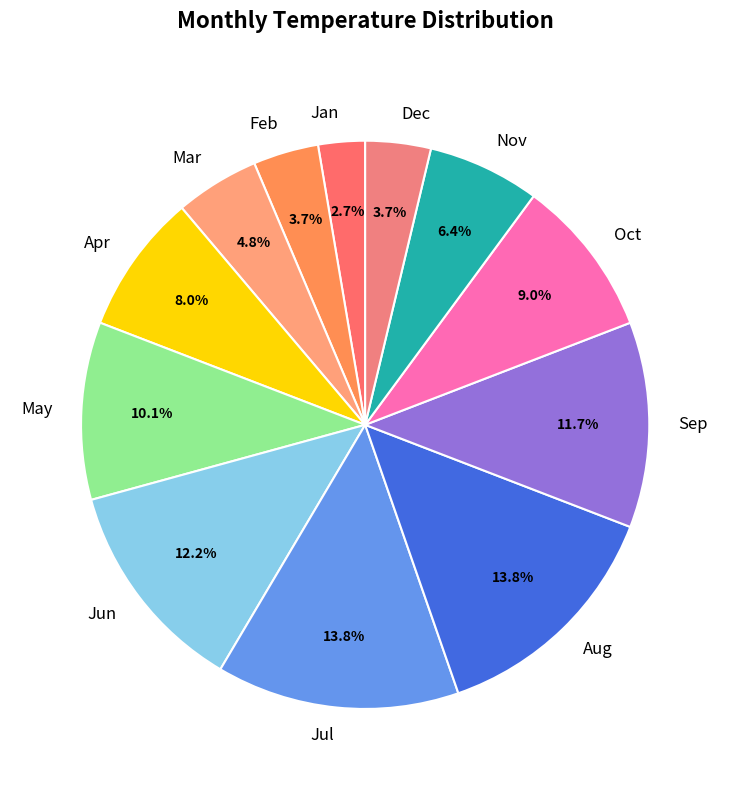

Approximately how many times larger is the value at May compared to Nov?

1.6